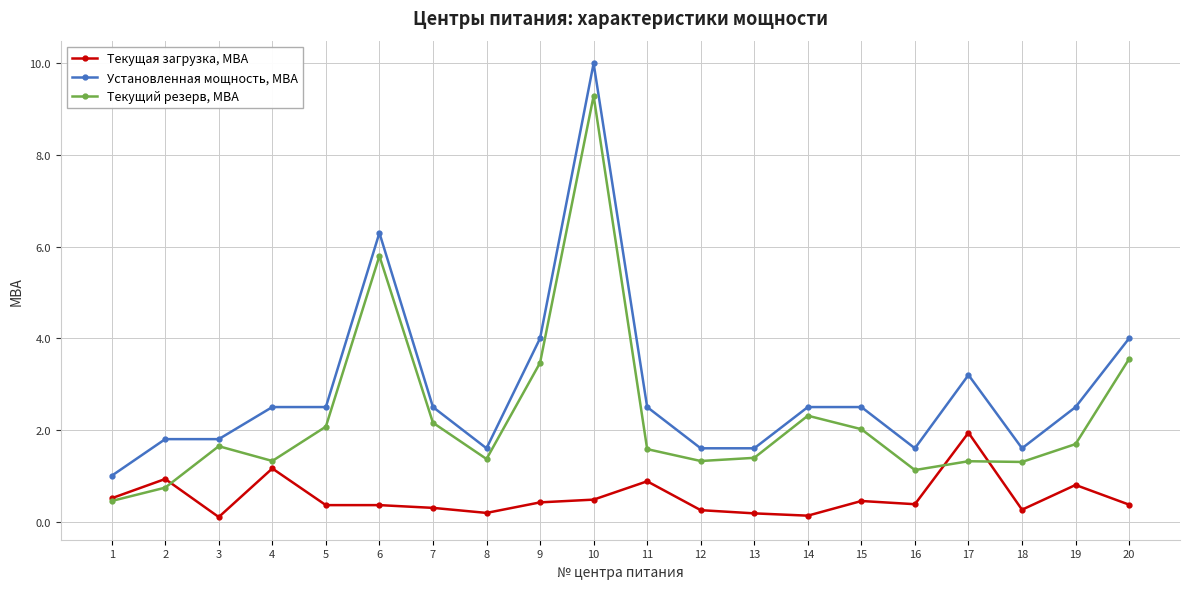

Where is the first local maximum for Текущая загрузка, МВА?

2